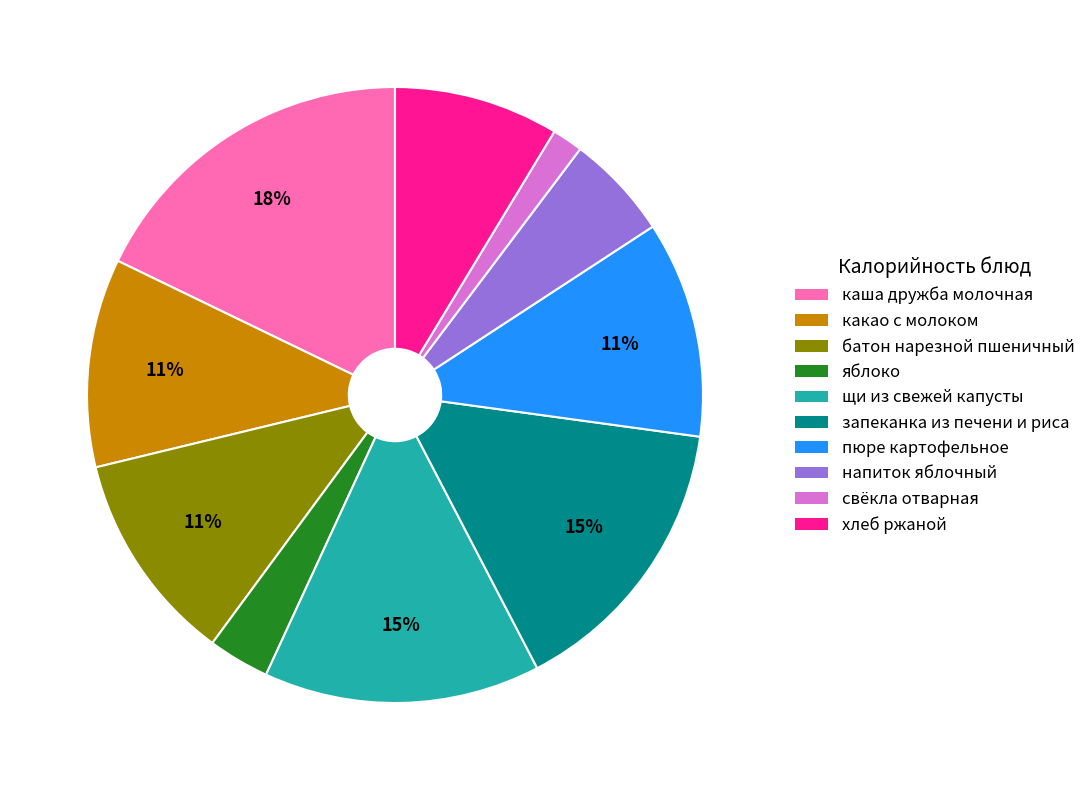

Is какао с молоком the majority of the pie?

No